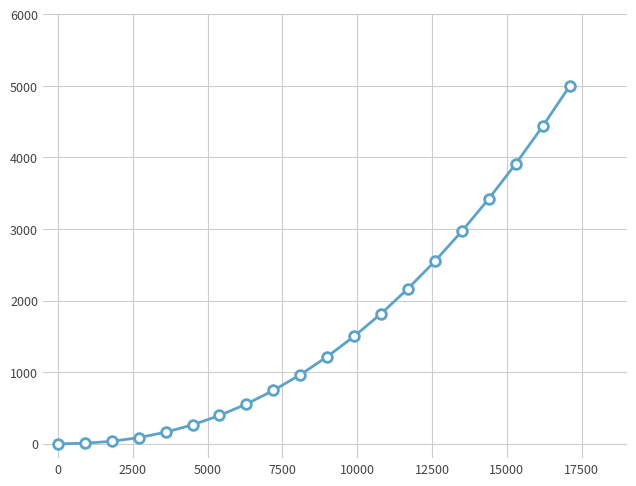

What is the difference between the maximum and minimum values?

5000.0